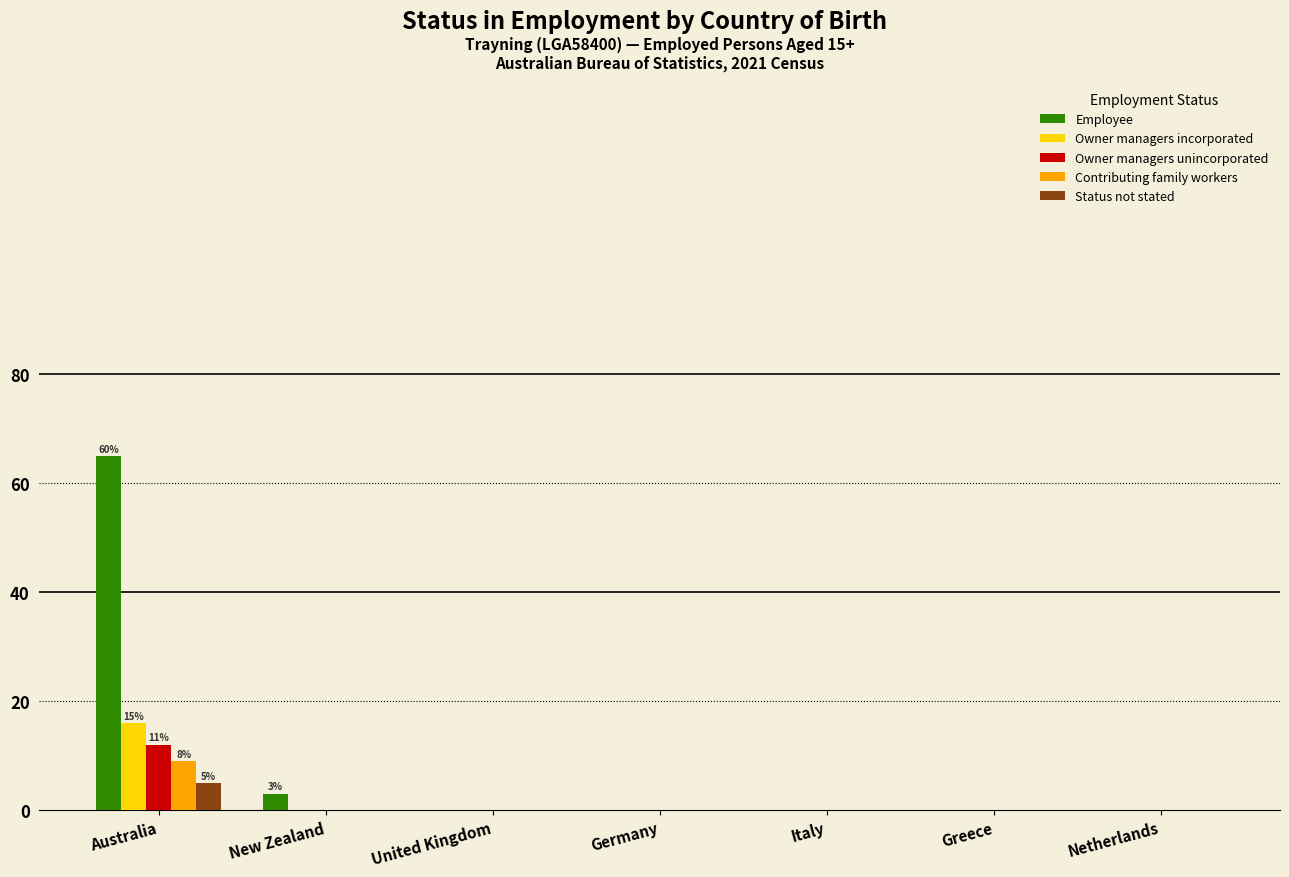

The value of Owner managers incorporated at Australia is 16. True or false?

True